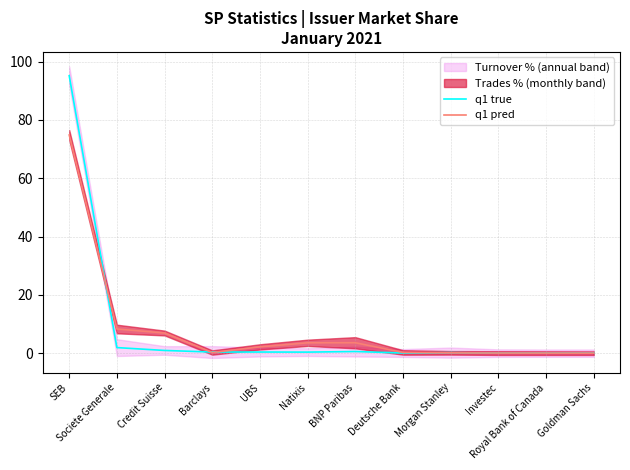

What position from the left is Barclays?

4